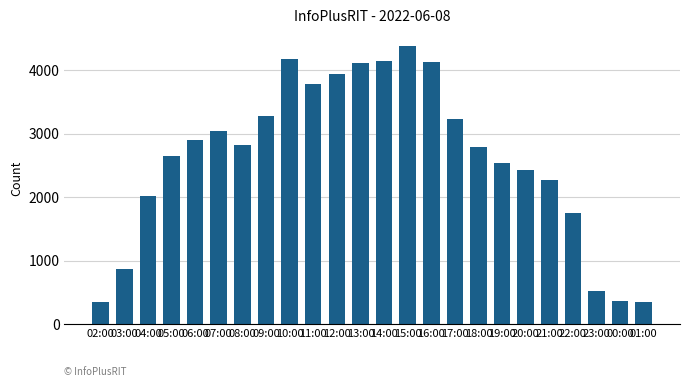

The chart shows a value of 1427 at 14:00. True or false?

False